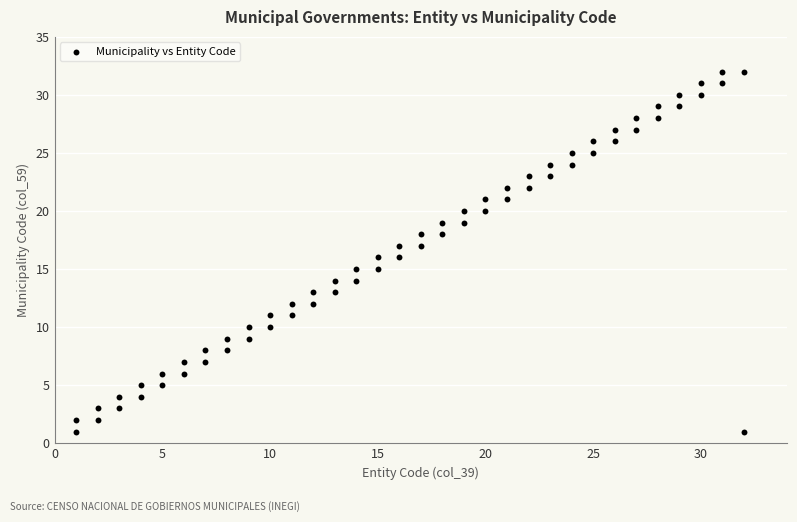

What is the range of Y values (max minus min)?

31